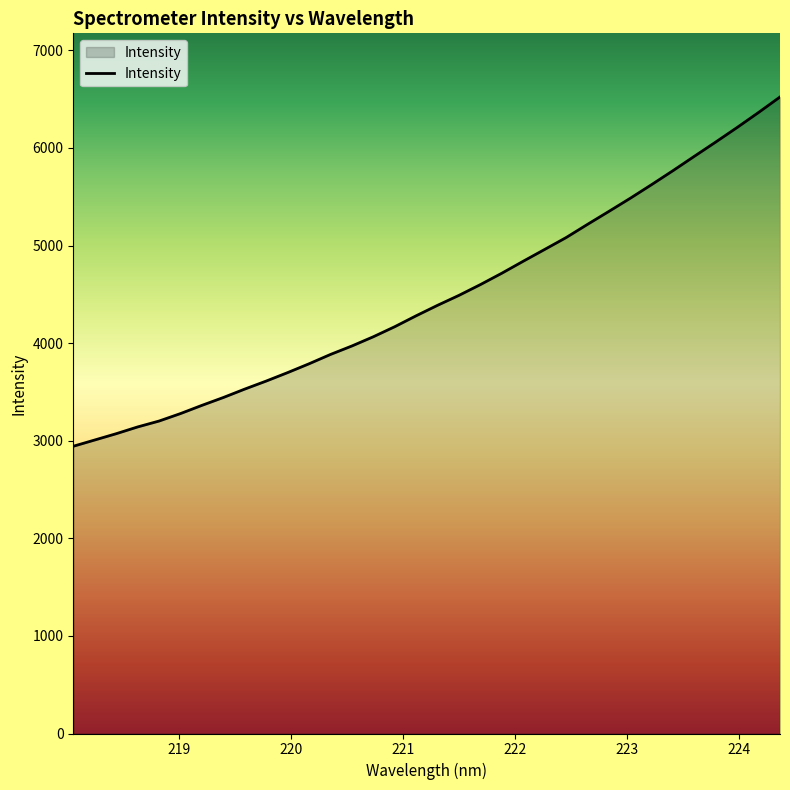

What is the smallest value displayed?

2943.1